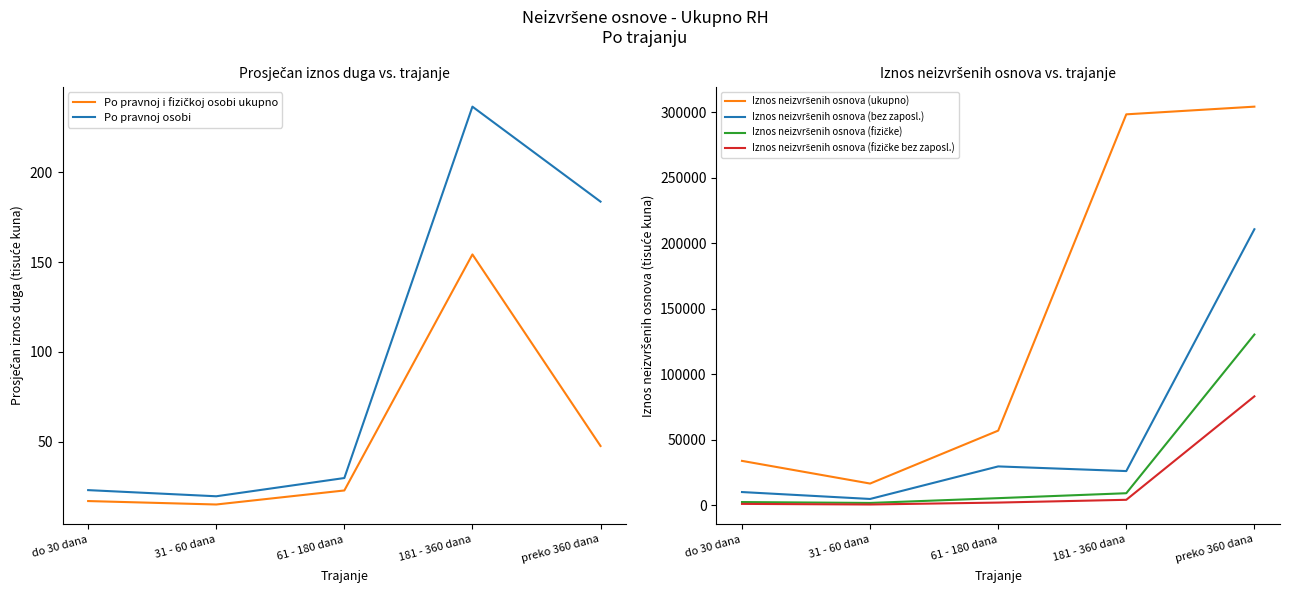

What is the average value of the Iznos neizvršenih osnova (fizičke bez zaposl.) series?

18051.4